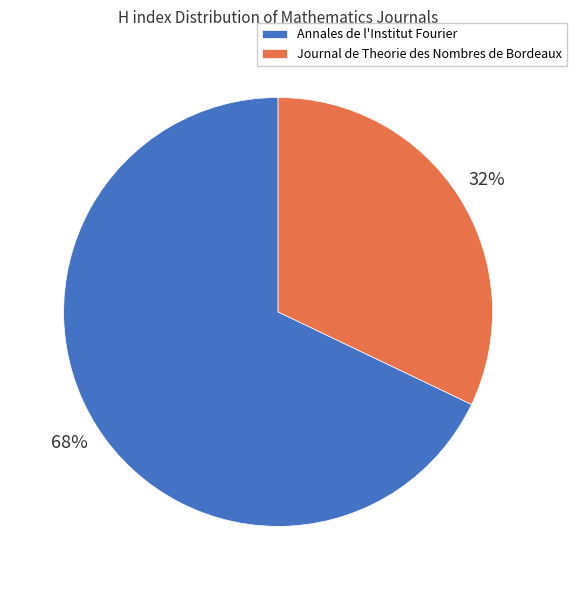

Which slice is the smallest?

Journal de Theorie des Nombres de Bordeaux